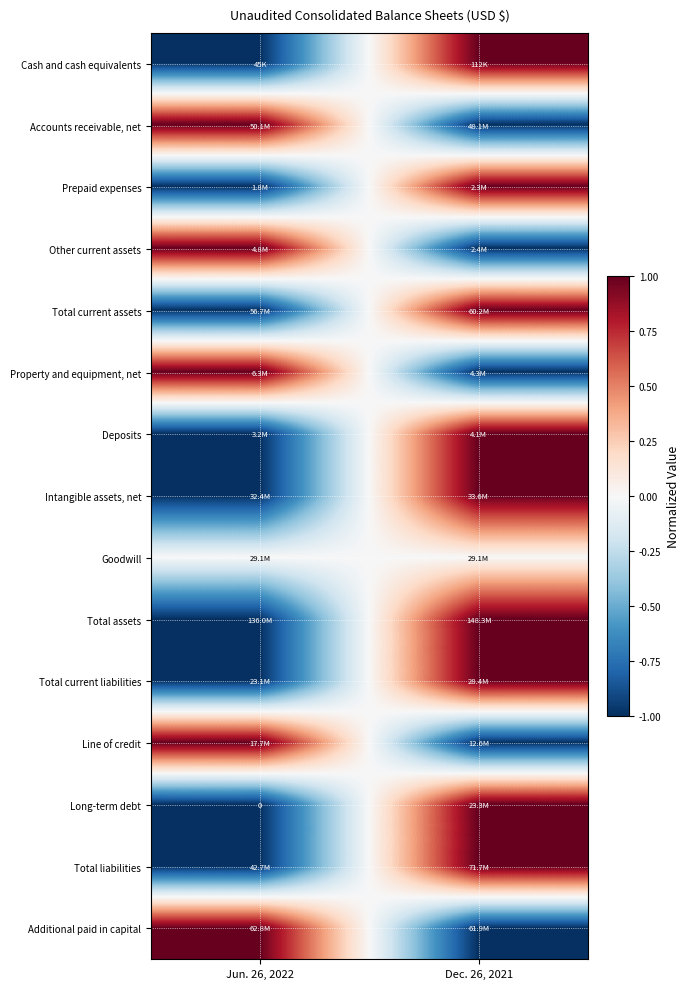

At which label does Long-term debt first exceed 0?

Dec. 26, 2021